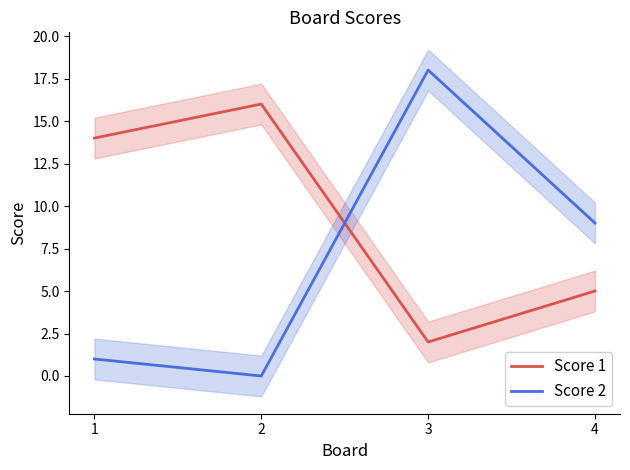

What are all the series names shown in the legend?

Score 1, Score 2